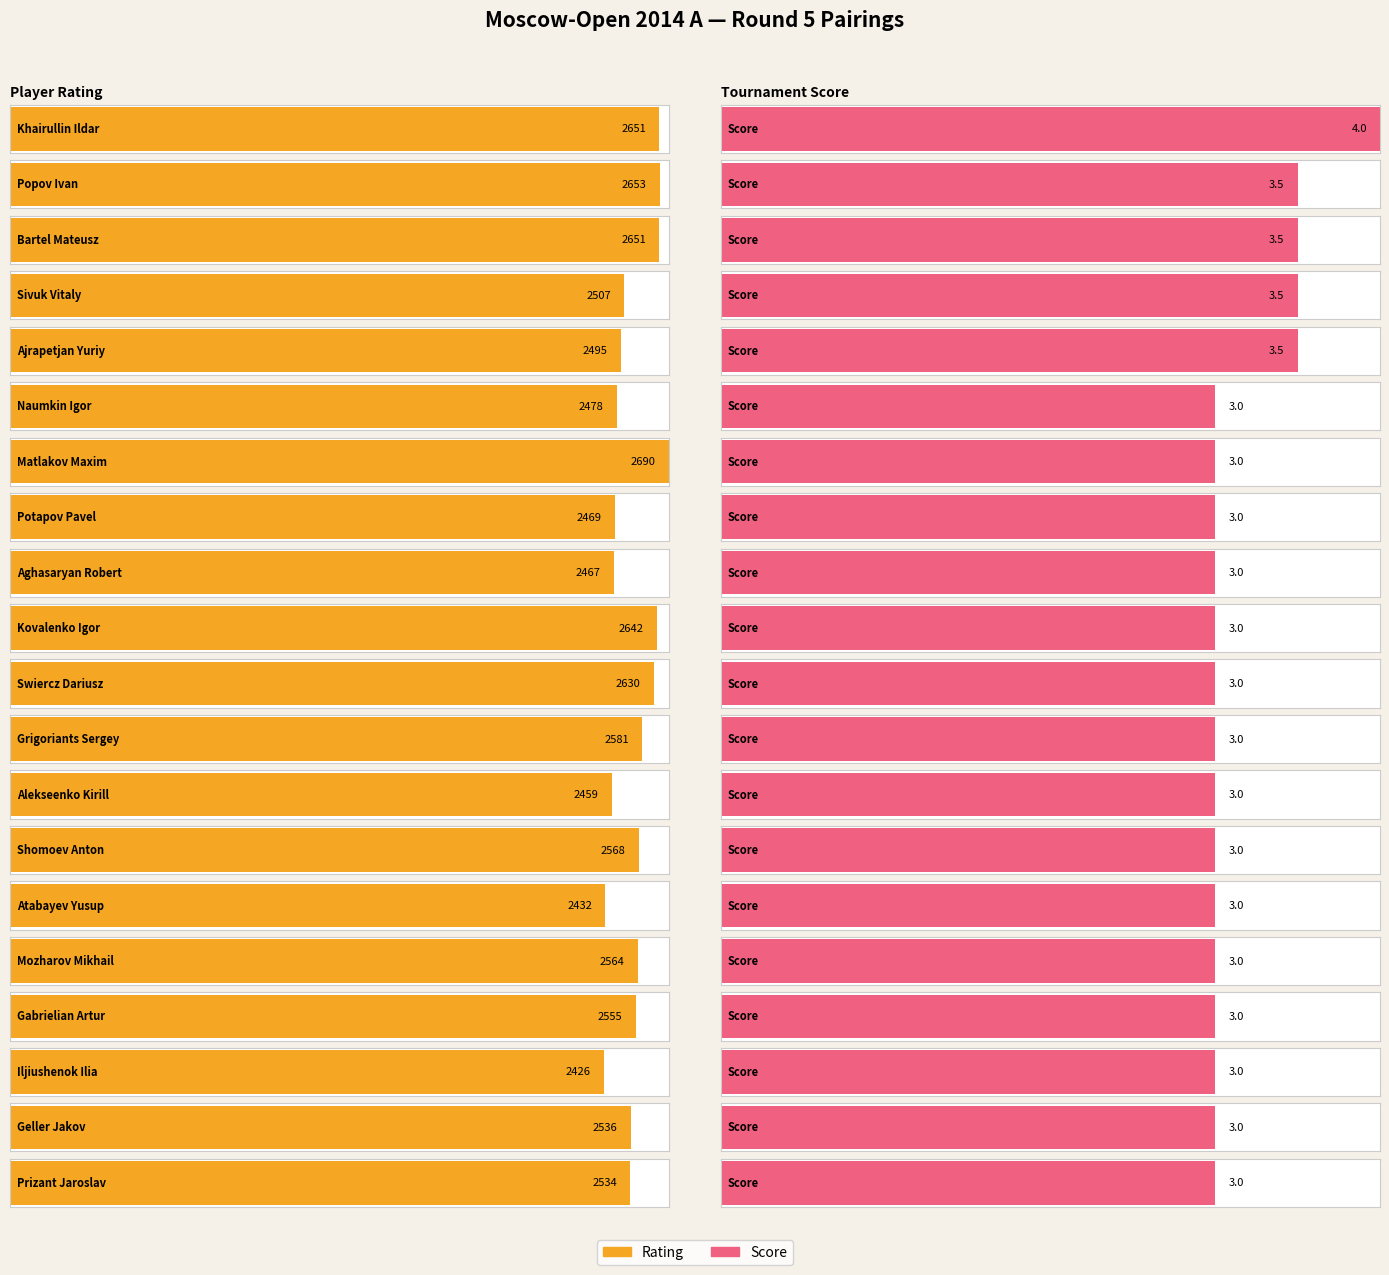

List the labels in order of value, largest first.

Matlakov Maxim, Popov Ivan, Khairullin Ildar, Bartel Mateusz, Kovalenko Igor, Swiercz Dariusz, Grigoriants Sergey, Shomoev Anton, Mozharov Mikhail, Gabrielian Artur, Geller Jakov, Prizant Jaroslav, Sivuk Vitaly, Ajrapetjan Yuriy, Naumkin Igor, Potapov Pavel, Aghasaryan Robert, Alekseenko Kirill, Atabayev Yusup, Iljiushenok Ilia